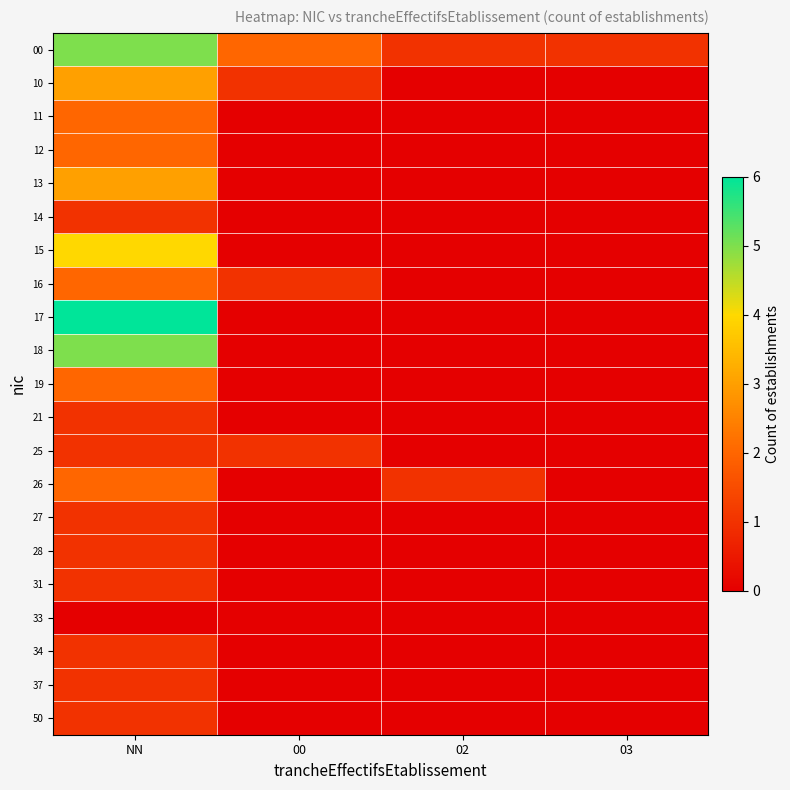

Which series has the largest total across all categories?

00